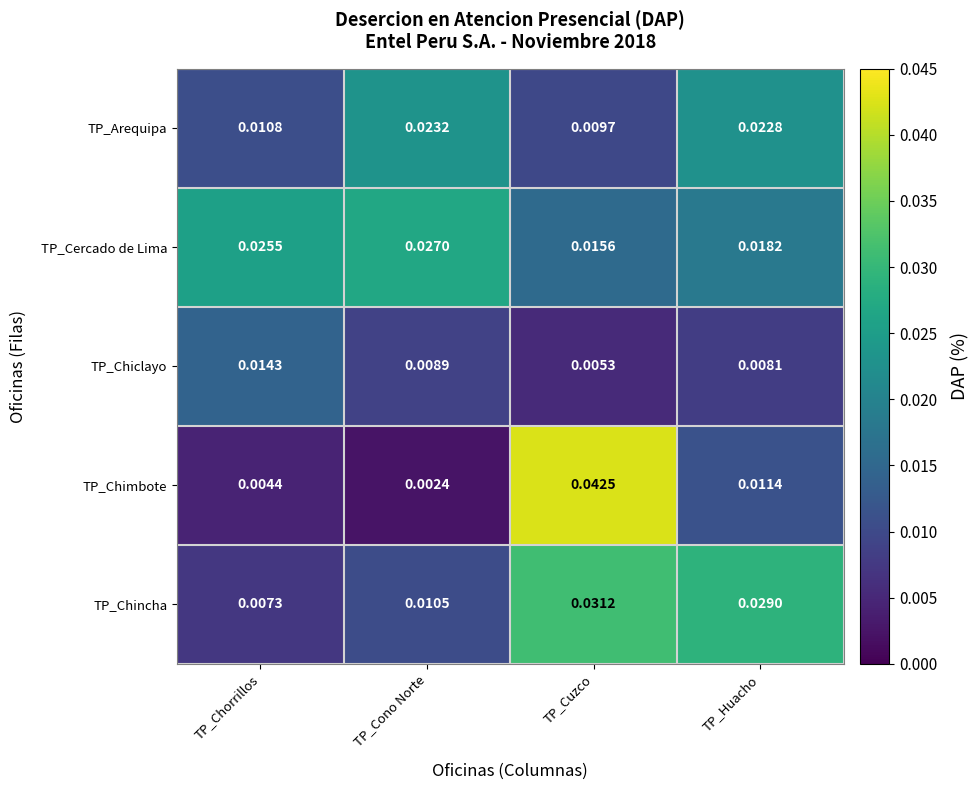

Between TP_Cono Norte and TP_Huacho, which series saw the biggest shift?

TP_Chincha